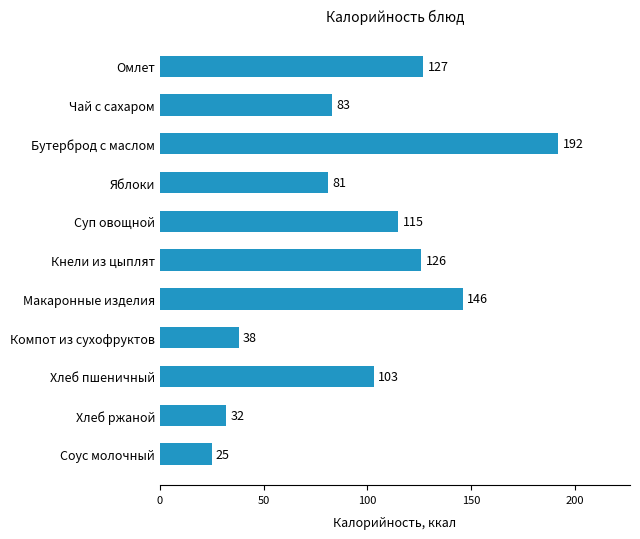

What is the difference between the maximum and minimum values?

167